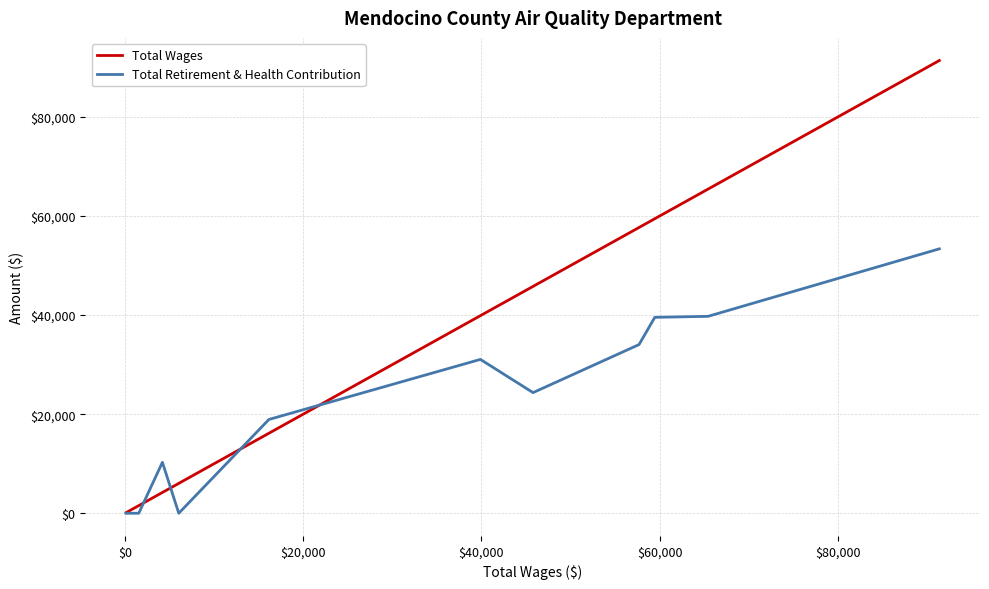

Which series has the largest total across all categories?

Total Wages